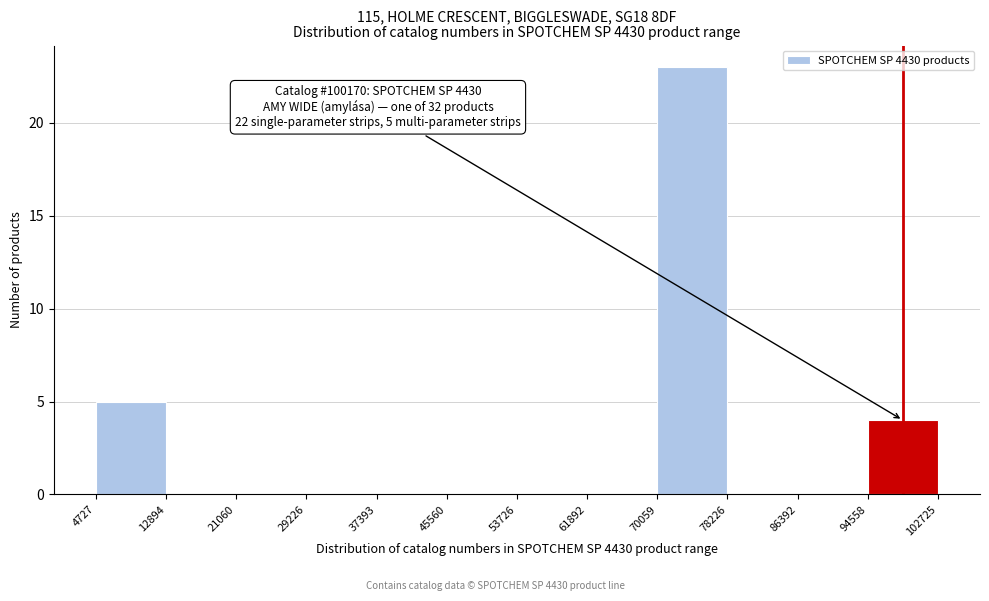

Which range on the x-axis has the tallest bar?

70059 to 78226